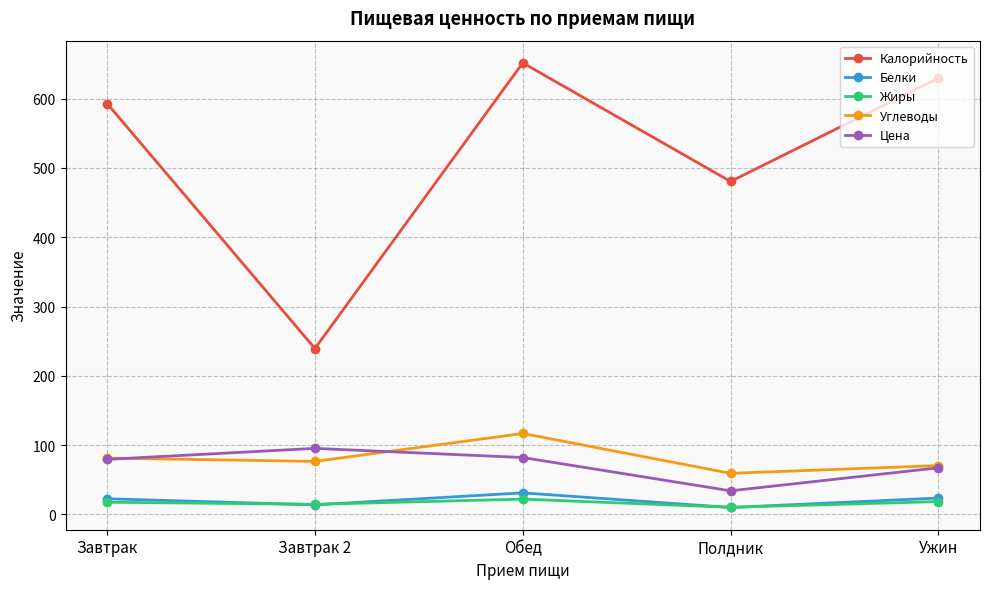

Which label corresponds to the largest value in the chart?

Обед